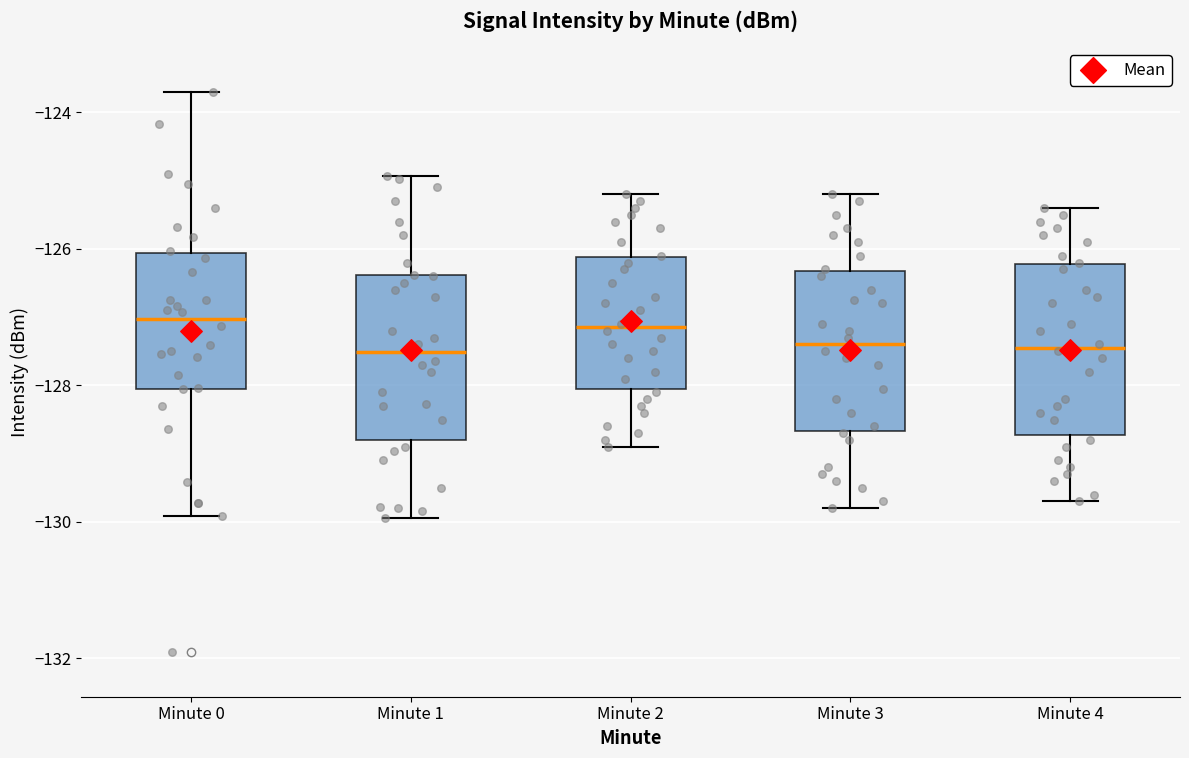

Reading left to right, read every box against the y-axis: the position of its median line, the range the box covers, and the ends of its whiskers. The values are not printed on the chart, so give them approximately, as read against the axis.

Minute 0: median -127.0, box -128.0 to -126.0, whiskers -130.0 to -123.6
Minute 1: median -127.6, box -128.8 to -126.4, whiskers -130.0 to -125.0
Minute 2: median -127.2, box -128.0 to -126.2, whiskers -128.8 to -125.2
Minute 3: median -127.4, box -128.6 to -126.4, whiskers -129.8 to -125.2
Minute 4: median -127.4, box -128.8 to -126.2, whiskers -129.6 to -125.4